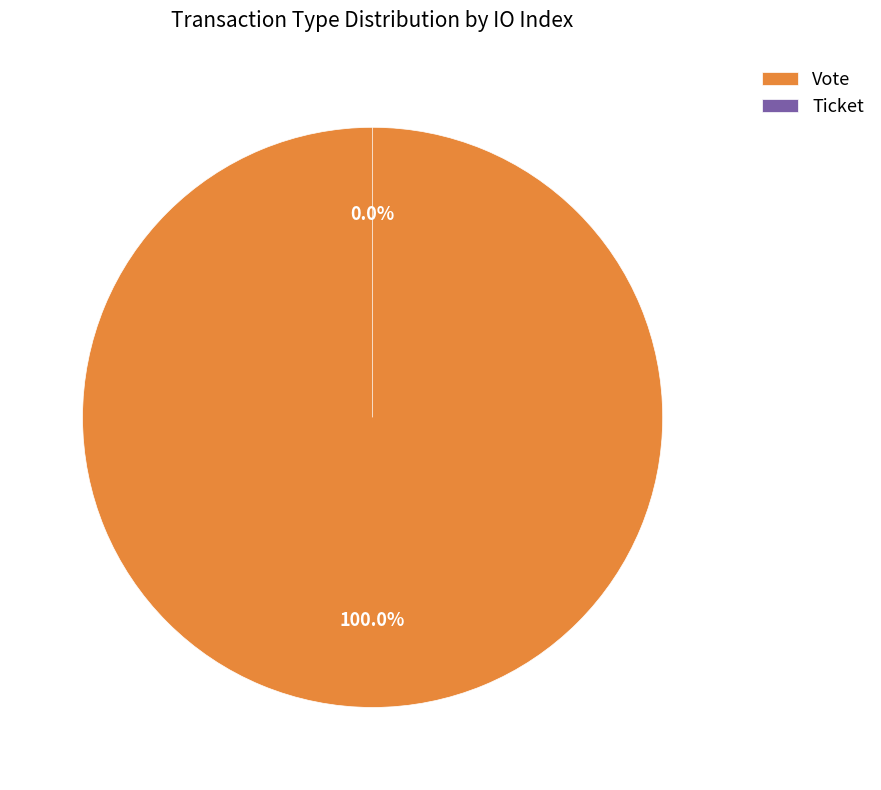

True or false: Vote accounts for 99% of the total.

False